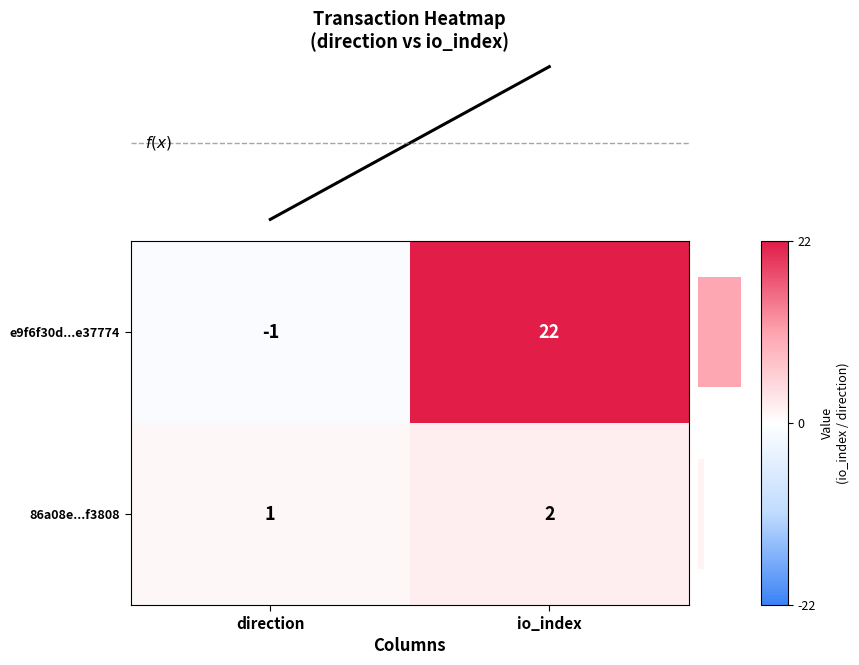

Rank the categories by 86a08e...f3808 value from highest to lowest.

io_index, direction